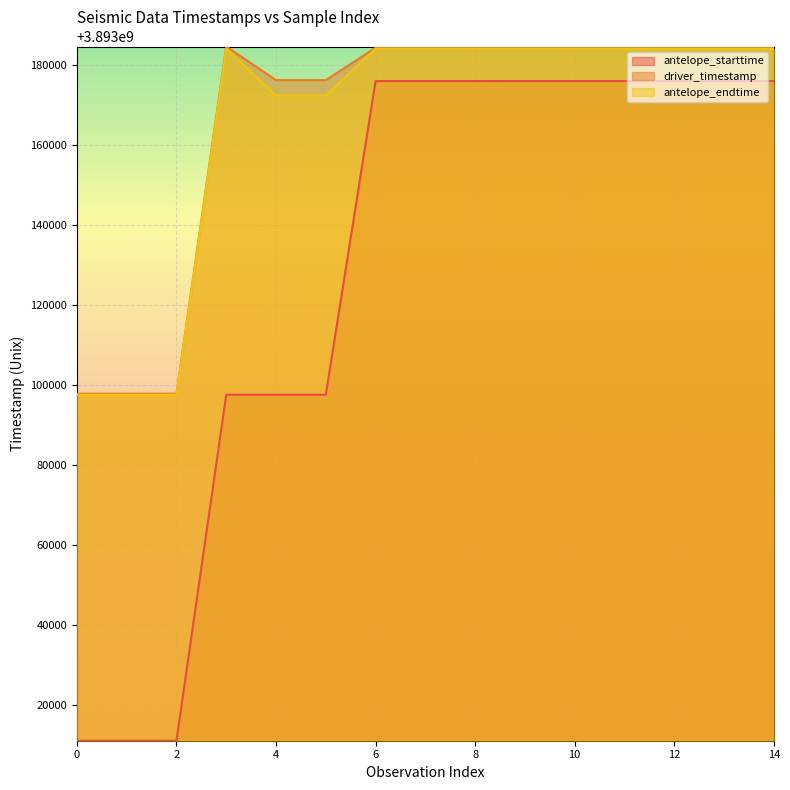

True or false: antelope_starttime and driver_timestamp cross at least once.

False